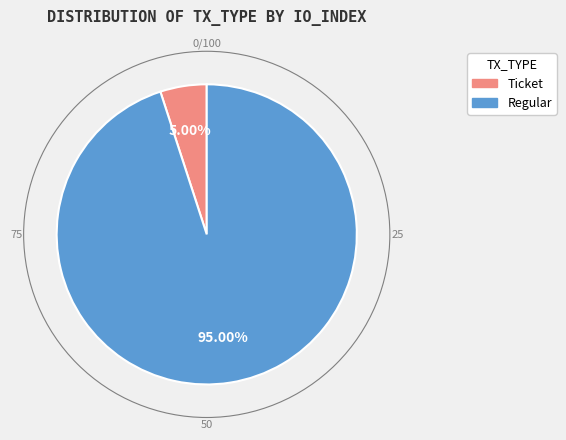

To the nearest percent, what is the average slice percentage?

50%